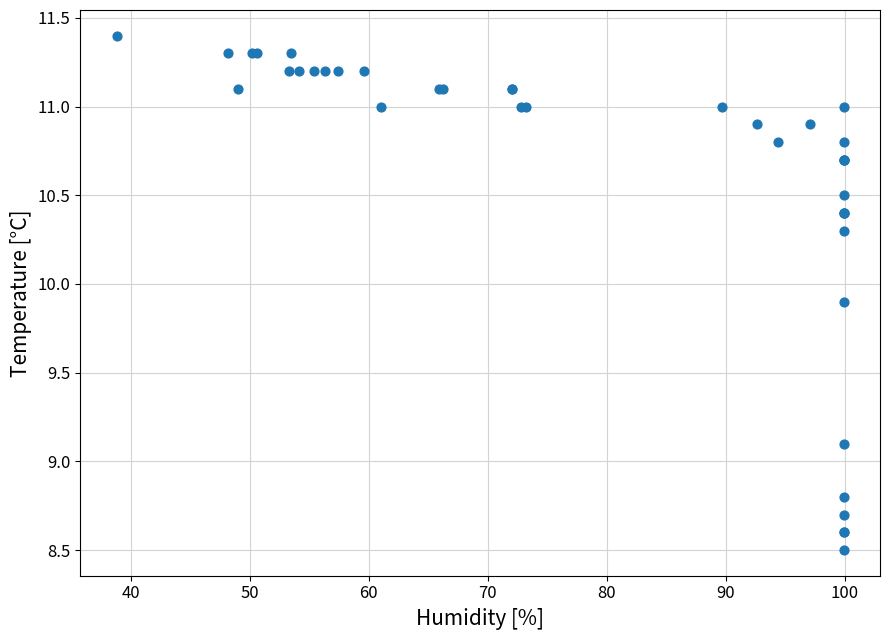

What Y value in the scatter plot is closest to 9?

9.1